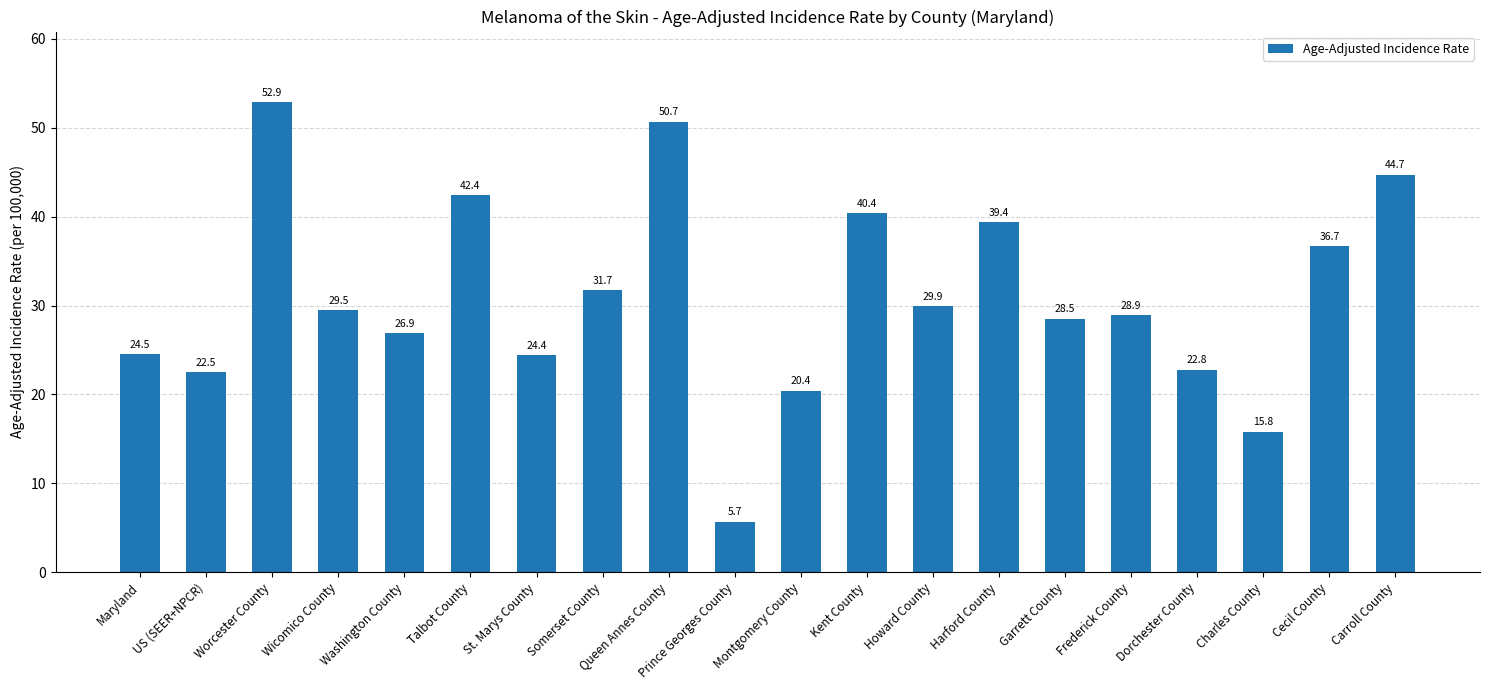

What position from the right is Kent County?

9